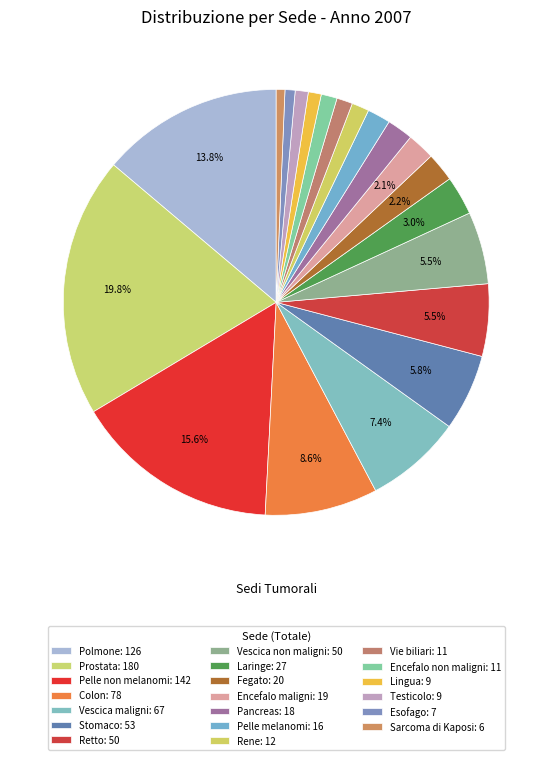

What is the ratio of the value at Fegato to the value at Esofago?

2.9